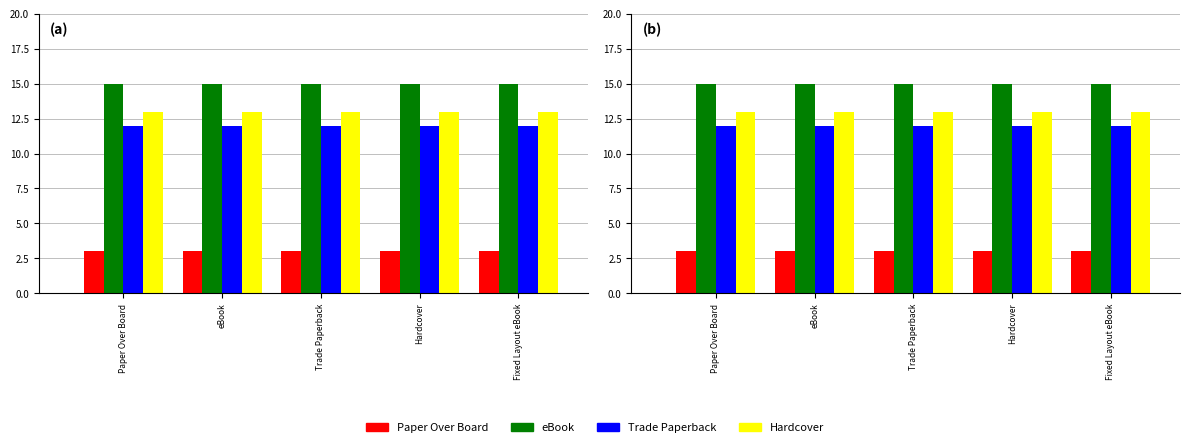

How many bars are there in each group?

4